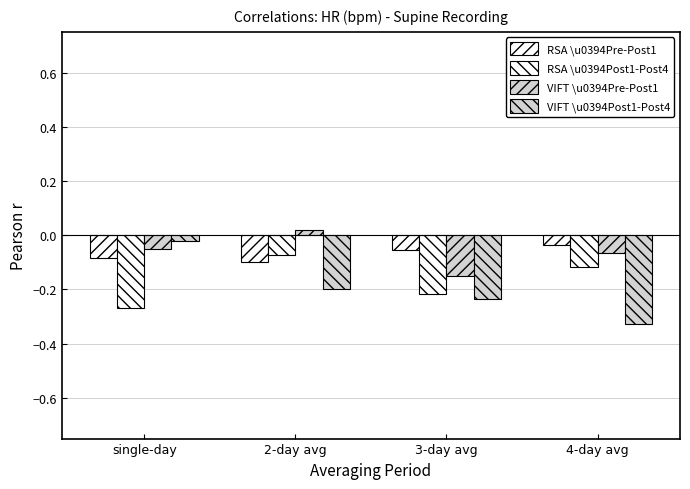

What is the total value across all series at single-day?

-0.4